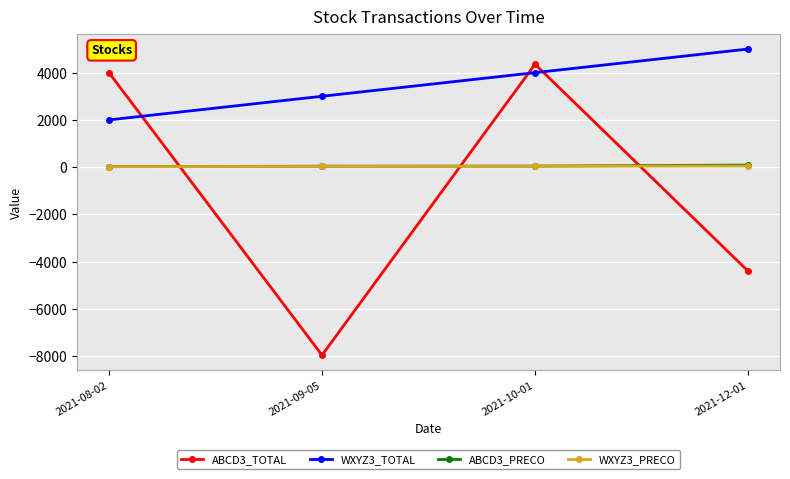

Rank the categories by ABCD3_TOTAL value from highest to lowest.

2021-10-01, 2021-08-02, 2021-12-01, 2021-09-05